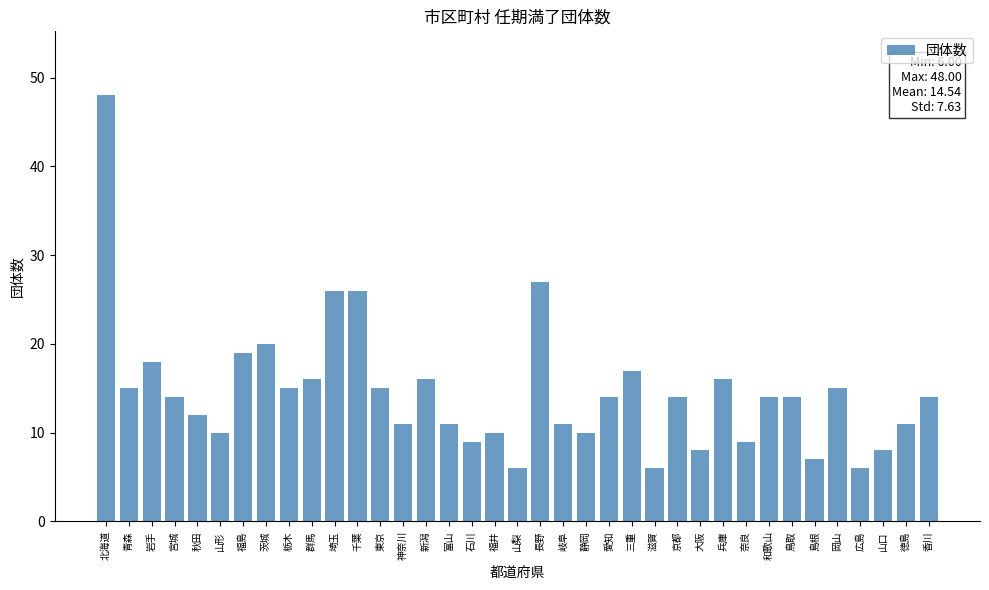

What is the difference between the maximum and second lowest values?

42